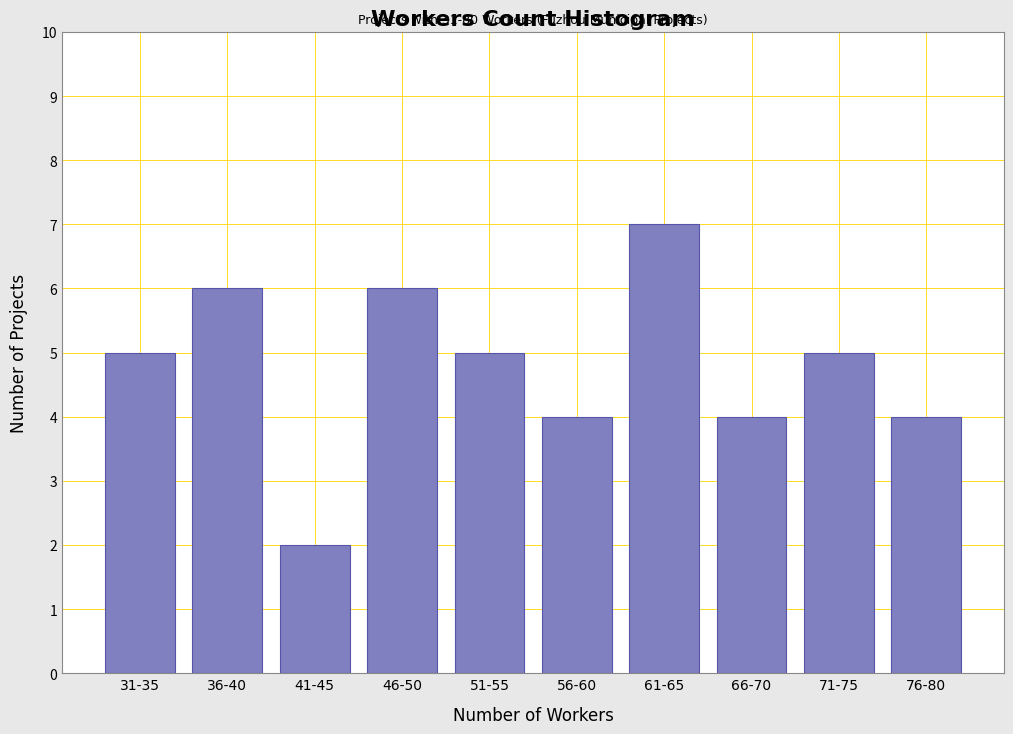

Reading left to right, transcribe all the data shown in this chart.

5	6	2	6	5	4	7	4	5	4